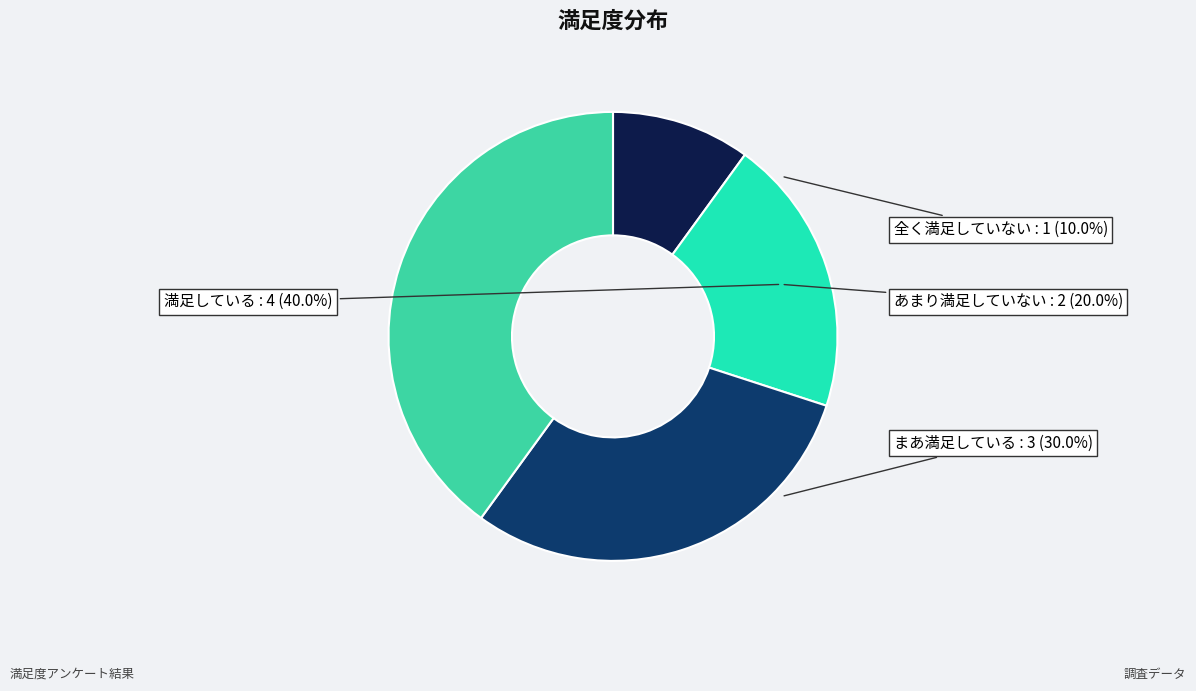

To the nearest percent, what percentage of the pie is あまり満足していない?

20%